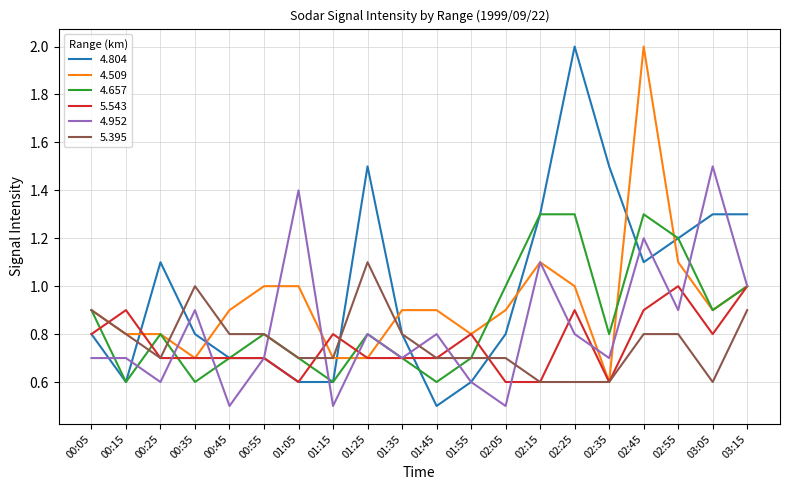

What is the total value across all series at 01:45?

4.2